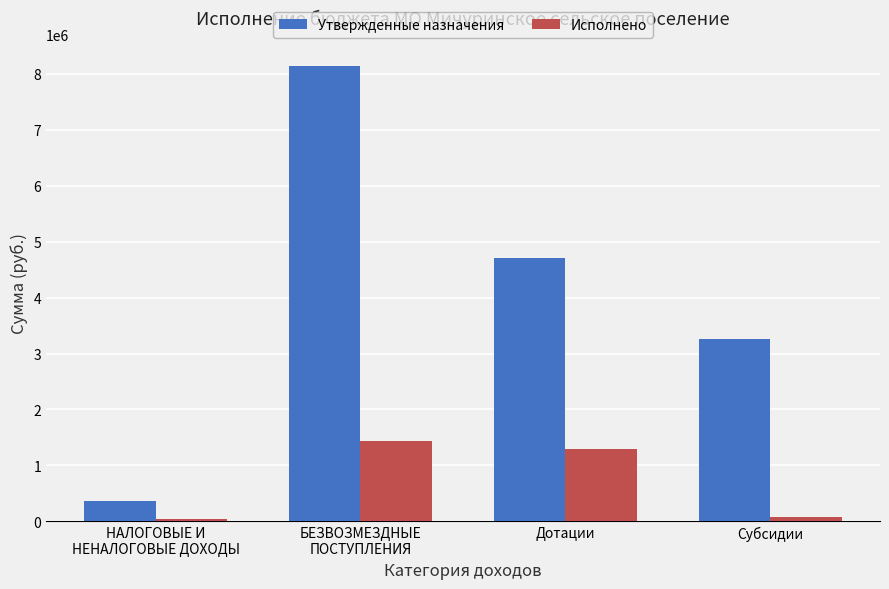

What is the difference between the maximum and second lowest values in the Исполнено series?

1346195.0